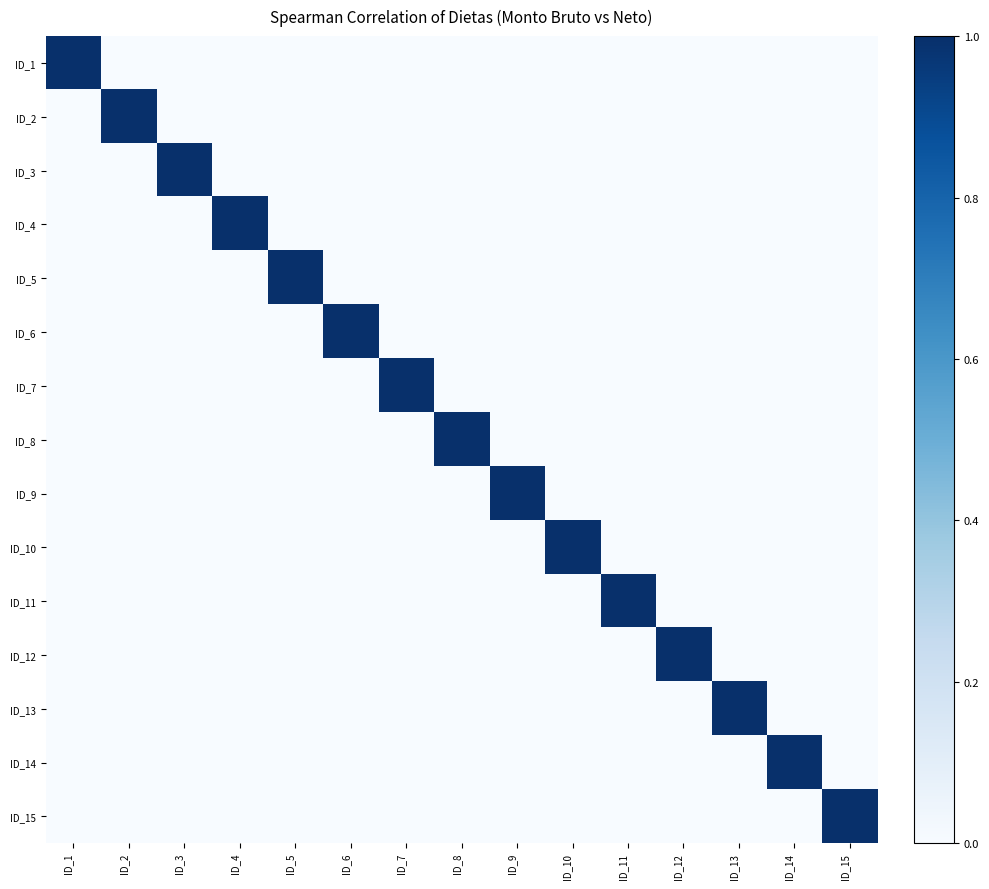

Reading left to right, transcribe all the data shown in this chart.

ID_1: ID_1=1	ID_2=0	ID_3=0	ID_4=0	ID_5=0	ID_6=0	ID_7=0	ID_8=0	ID_9=0	ID_10=0	ID_11=0	ID_12=0	ID_13=0	ID_14=0	ID_15=0
ID_2: ID_1=0	ID_2=1	ID_3=0	ID_4=0	ID_5=0	ID_6=0	ID_7=0	ID_8=0	ID_9=0	ID_10=0	ID_11=0	ID_12=0	ID_13=0	ID_14=0	ID_15=0
ID_3: ID_1=0	ID_2=0	ID_3=1	ID_4=0	ID_5=0	ID_6=0	ID_7=0	ID_8=0	ID_9=0	ID_10=0	ID_11=0	ID_12=0	ID_13=0	ID_14=0	ID_15=0
ID_4: ID_1=0	ID_2=0	ID_3=0	ID_4=1	ID_5=0	ID_6=0	ID_7=0	ID_8=0	ID_9=0	ID_10=0	ID_11=0	ID_12=0	ID_13=0	ID_14=0	ID_15=0
ID_5: ID_1=0	ID_2=0	ID_3=0	ID_4=0	ID_5=1	ID_6=0	ID_7=0	ID_8=0	ID_9=0	ID_10=0	ID_11=0	ID_12=0	ID_13=0	ID_14=0	ID_15=0
ID_6: ID_1=0	ID_2=0	ID_3=0	ID_4=0	ID_5=0	ID_6=1	ID_7=0	ID_8=0	ID_9=0	ID_10=0	ID_11=0	ID_12=0	ID_13=0	ID_14=0	ID_15=0
ID_7: ID_1=0	ID_2=0	ID_3=0	ID_4=0	ID_5=0	ID_6=0	ID_7=1	ID_8=0	ID_9=0	ID_10=0	ID_11=0	ID_12=0	ID_13=0	ID_14=0	ID_15=0
ID_8: ID_1=0	ID_2=0	ID_3=0	ID_4=0	ID_5=0	ID_6=0	ID_7=0	ID_8=1	ID_9=0	ID_10=0	ID_11=0	ID_12=0	ID_13=0	ID_14=0	ID_15=0
ID_9: ID_1=0	ID_2=0	ID_3=0	ID_4=0	ID_5=0	ID_6=0	ID_7=0	ID_8=0	ID_9=1	ID_10=0	ID_11=0	ID_12=0	ID_13=0	ID_14=0	ID_15=0
ID_10: ID_1=0	ID_2=0	ID_3=0	ID_4=0	ID_5=0	ID_6=0	ID_7=0	ID_8=0	ID_9=0	ID_10=1	ID_11=0	ID_12=0	ID_13=0	ID_14=0	ID_15=0
ID_11: ID_1=0	ID_2=0	ID_3=0	ID_4=0	ID_5=0	ID_6=0	ID_7=0	ID_8=0	ID_9=0	ID_10=0	ID_11=1	ID_12=0	ID_13=0	ID_14=0	ID_15=0
ID_12: ID_1=0	ID_2=0	ID_3=0	ID_4=0	ID_5=0	ID_6=0	ID_7=0	ID_8=0	ID_9=0	ID_10=0	ID_11=0	ID_12=1	ID_13=0	ID_14=0	ID_15=0
ID_13: ID_1=0	ID_2=0	ID_3=0	ID_4=0	ID_5=0	ID_6=0	ID_7=0	ID_8=0	ID_9=0	ID_10=0	ID_11=0	ID_12=0	ID_13=1	ID_14=0	ID_15=0
ID_14: ID_1=0	ID_2=0	ID_3=0	ID_4=0	ID_5=0	ID_6=0	ID_7=0	ID_8=0	ID_9=0	ID_10=0	ID_11=0	ID_12=0	ID_13=0	ID_14=1	ID_15=0
ID_15: ID_1=0	ID_2=0	ID_3=0	ID_4=0	ID_5=0	ID_6=0	ID_7=0	ID_8=0	ID_9=0	ID_10=0	ID_11=0	ID_12=0	ID_13=0	ID_14=0	ID_15=1